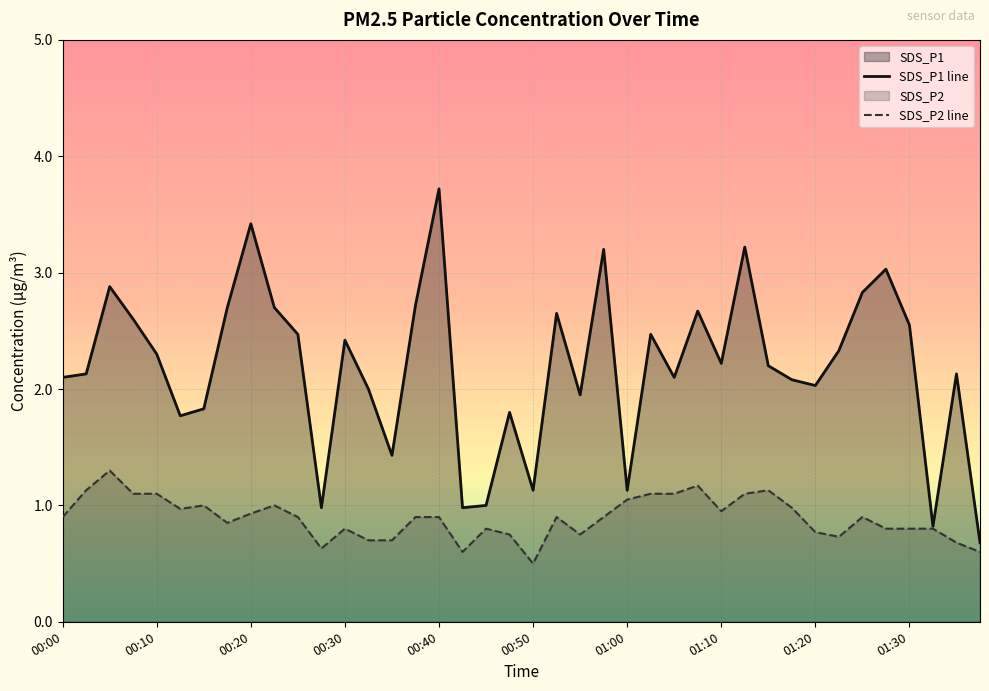

At 00:50, list the series in order from smallest to largest.

SDS_P2 line, SDS_P1 line